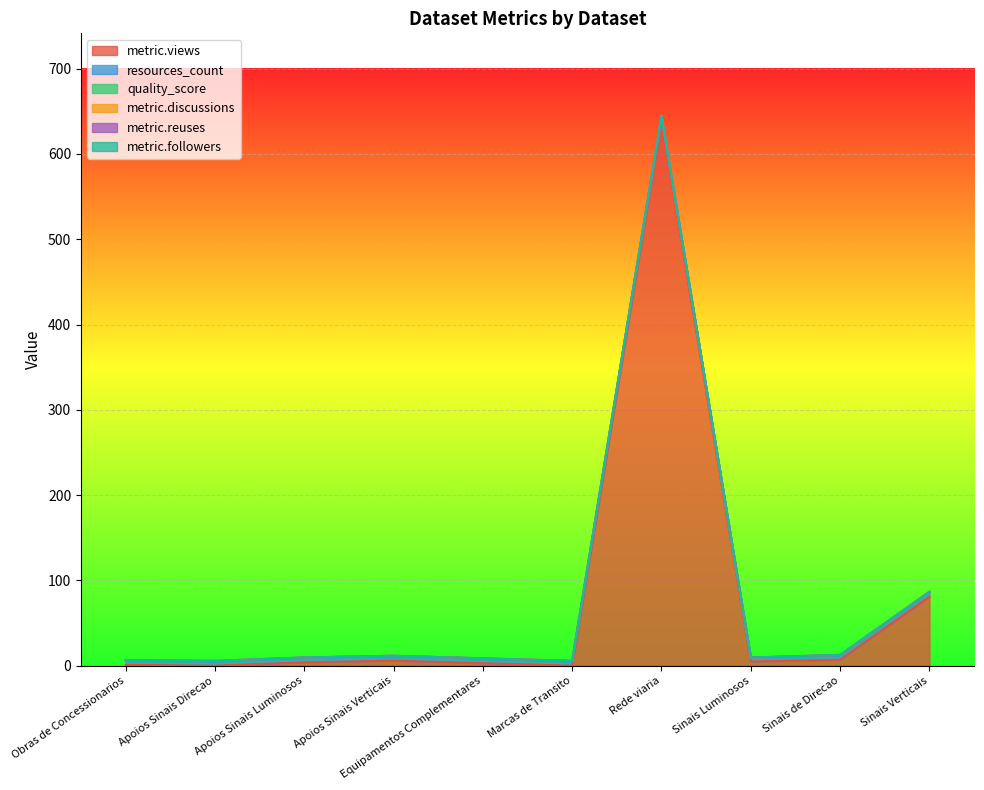

What is the label of the 6th point from the left?

Marcas de Transito